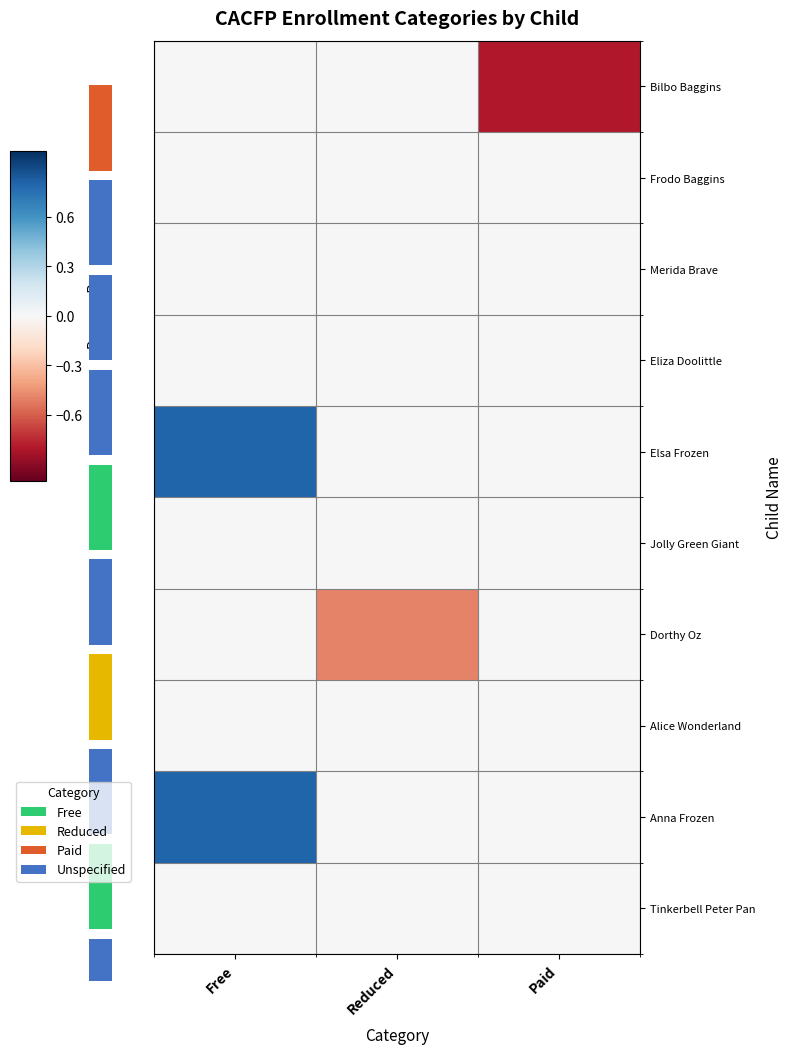

What is the difference between the highest and lowest values at Reduced?

0.5